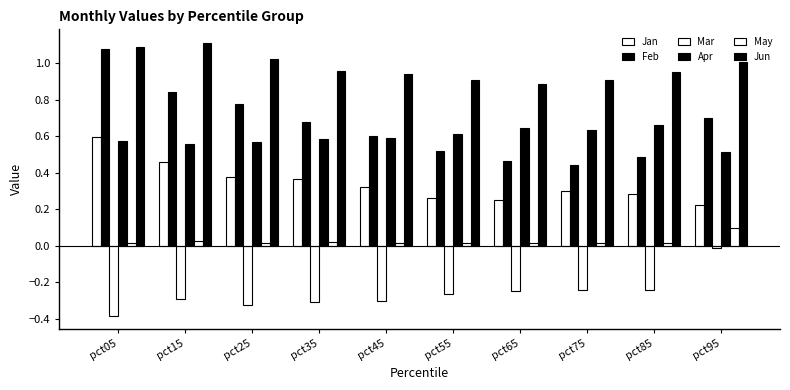

Reading right to left, extract all data points from this chart.

Jan: pct95=0.2	pct85=0.3	pct75=0.3	pct65=0.3	pct55=0.3	pct45=0.3	pct35=0.4	pct25=0.4	pct15=0.5	pct05=0.6
Feb: pct95=0.7	pct85=0.5	pct75=0.4	pct65=0.5	pct55=0.5	pct45=0.6	pct35=0.7	pct25=0.8	pct15=0.8	pct05=1.1
Mar: pct95=-0.0	pct85=-0.2	pct75=-0.2	pct65=-0.2	pct55=-0.3	pct45=-0.3	pct35=-0.3	pct25=-0.3	pct15=-0.3	pct05=-0.4
Apr: pct95=0.5	pct85=0.7	pct75=0.6	pct65=0.6	pct55=0.6	pct45=0.6	pct35=0.6	pct25=0.6	pct15=0.6	pct05=0.6
May: pct95=0.1	pct85=0.0	pct75=0.0	pct65=0.0	pct55=0.0	pct45=0.0	pct35=0.0	pct25=0.0	pct15=0.0	pct05=0.0
Jun: pct95=1.0	pct85=1.0	pct75=0.9	pct65=0.9	pct55=0.9	pct45=0.9	pct35=1.0	pct25=1.0	pct15=1.1	pct05=1.1